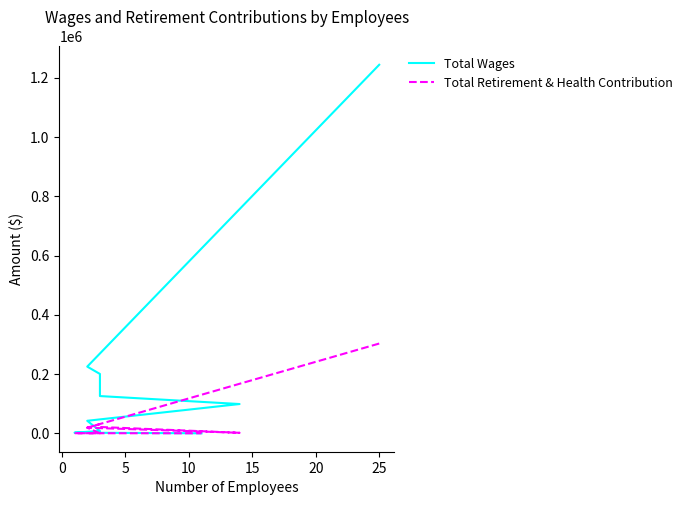

What are all the series names shown in the legend?

Total Wages, Total Retirement & Health Contribution